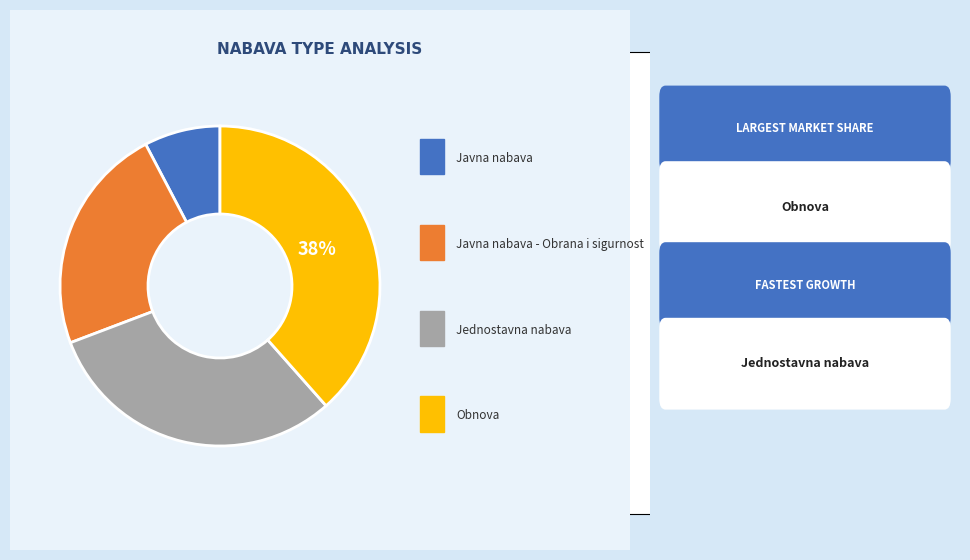

To the nearest percent, what is the average slice percentage?

25%